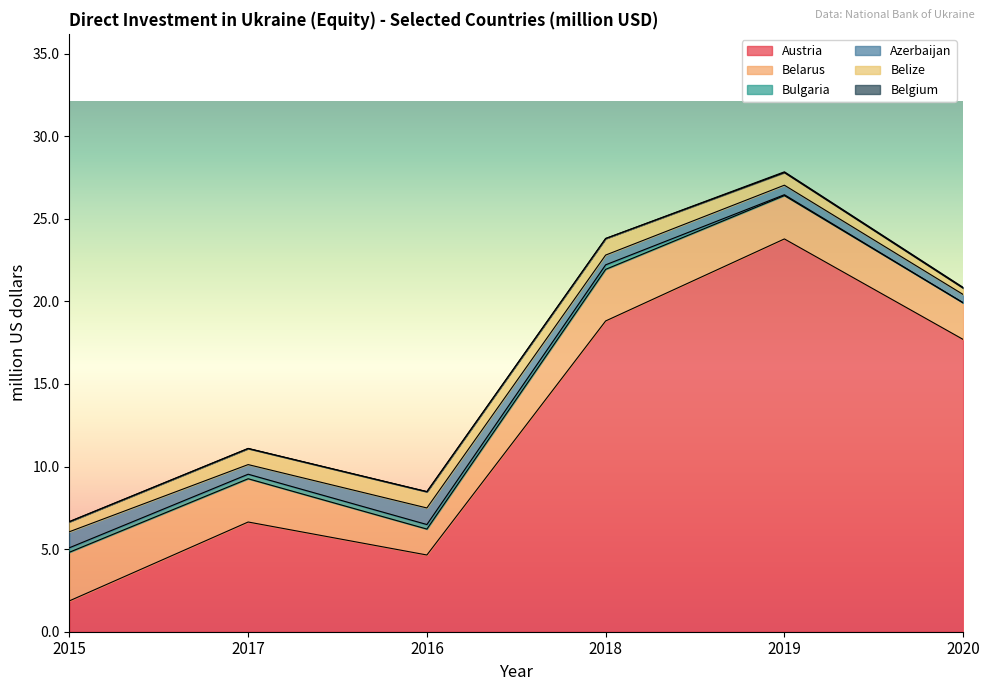

Is the value of Belize at 2016 greater than the value of Bulgaria at 2018?

Yes